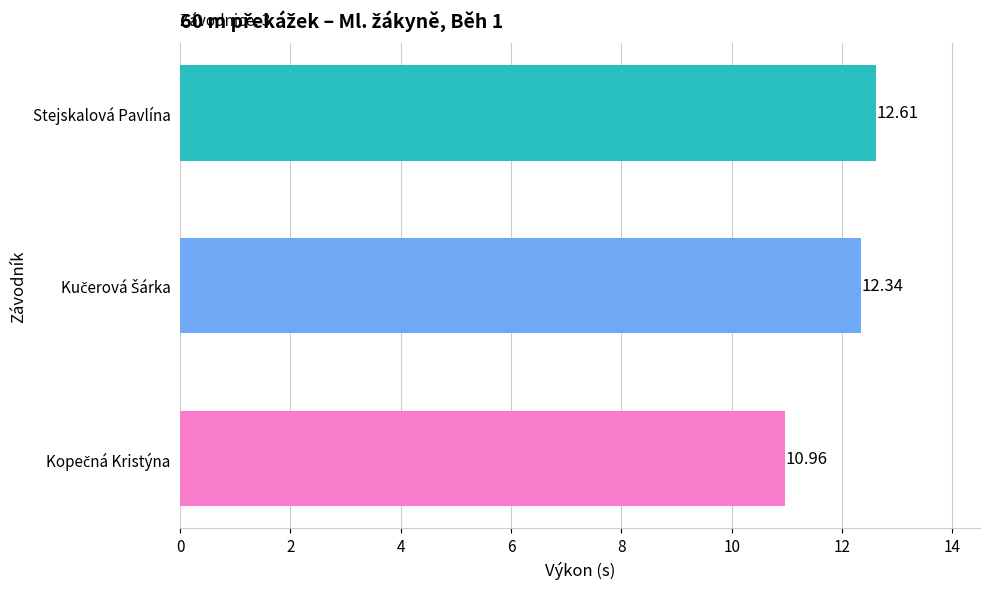

What is the average value?

12.0